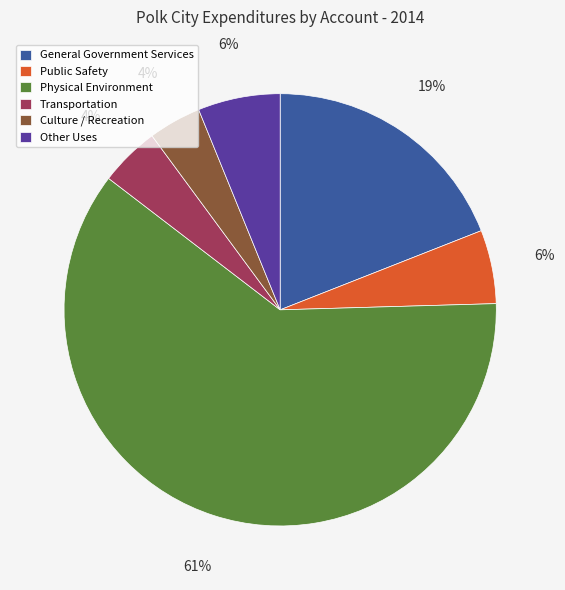

Combined, do Culture / Recreation and General Government Services account for over 50%?

No